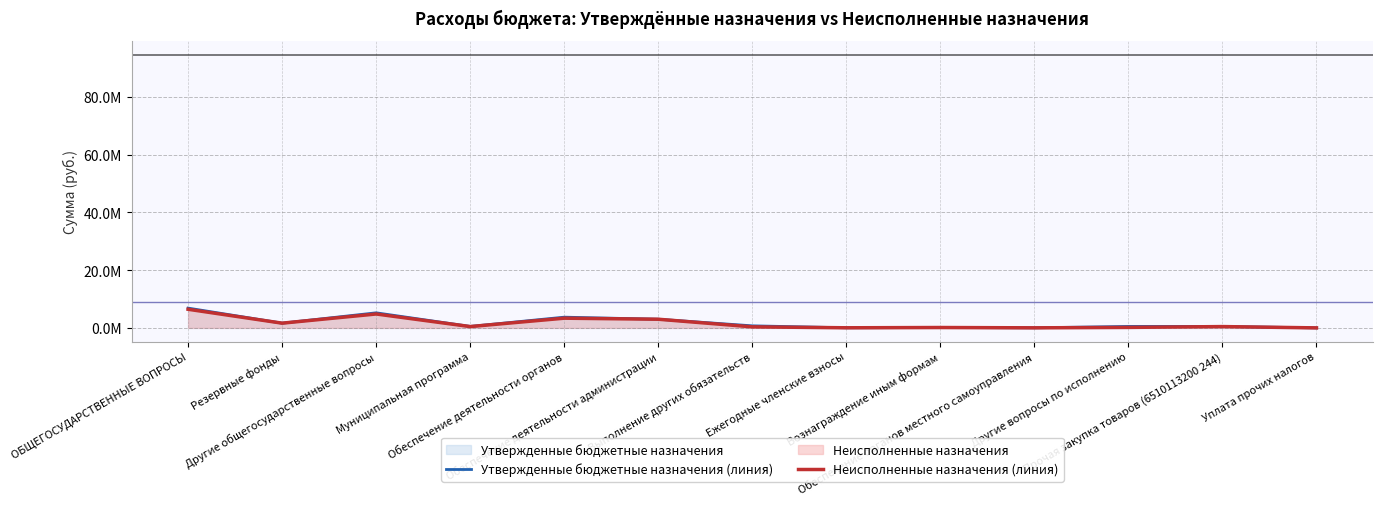

At which label does Утвержденные бюджетные назначения (линия) reach its minimum?

Уплата прочих налогов